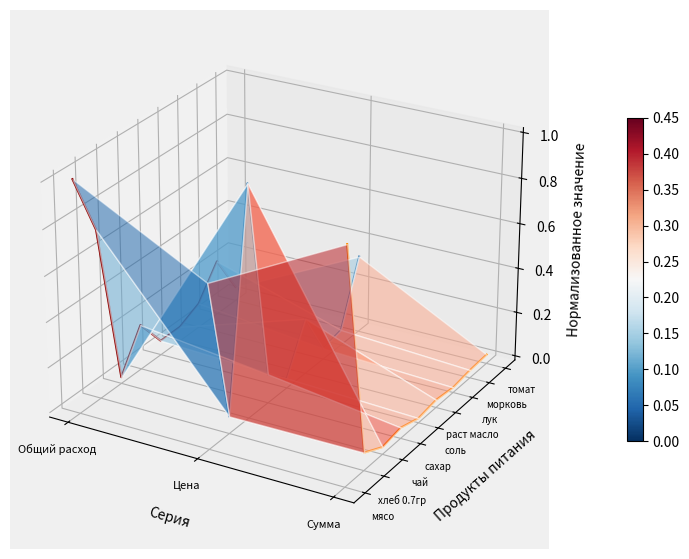

The value of Цена at 7 is -0.0. True or false?

False